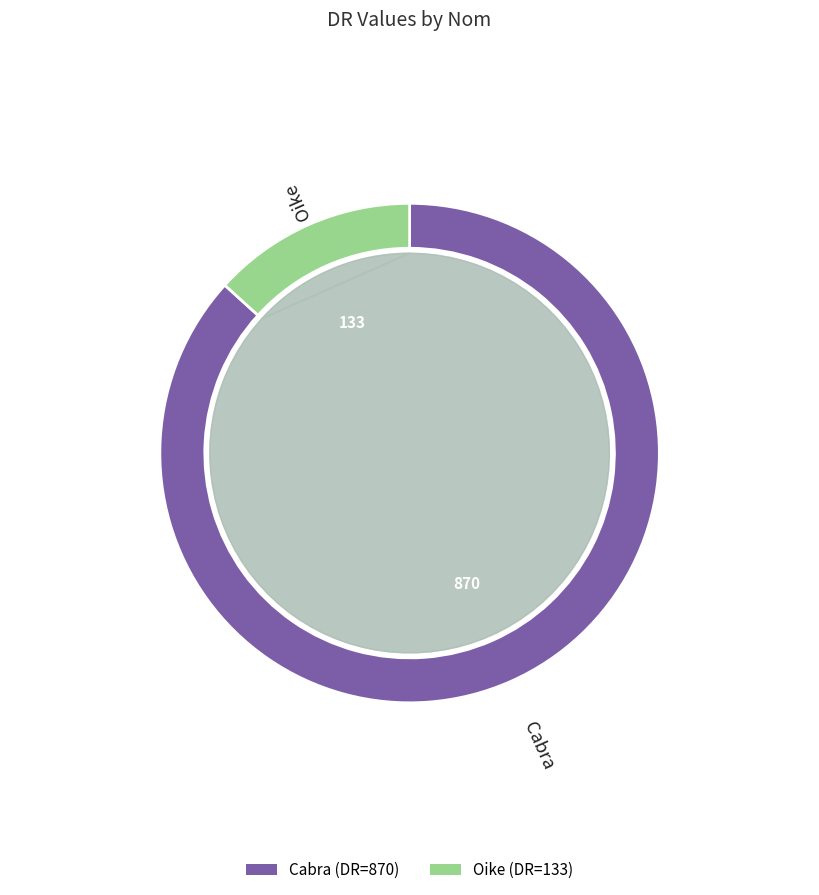

Approximately how many times larger is the value at Oike compared to Cabra?

0.2